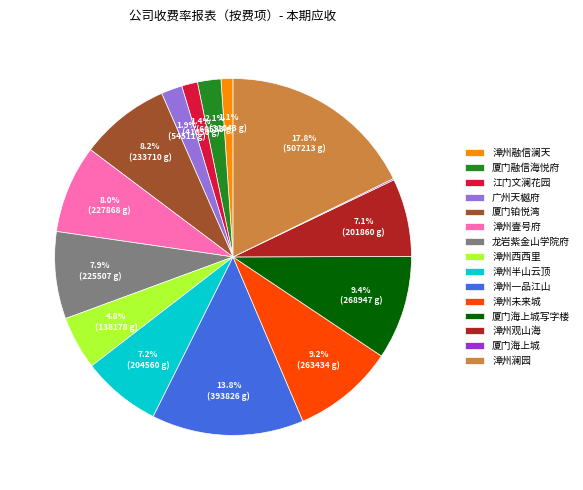

Is there a majority slice in this chart?

No